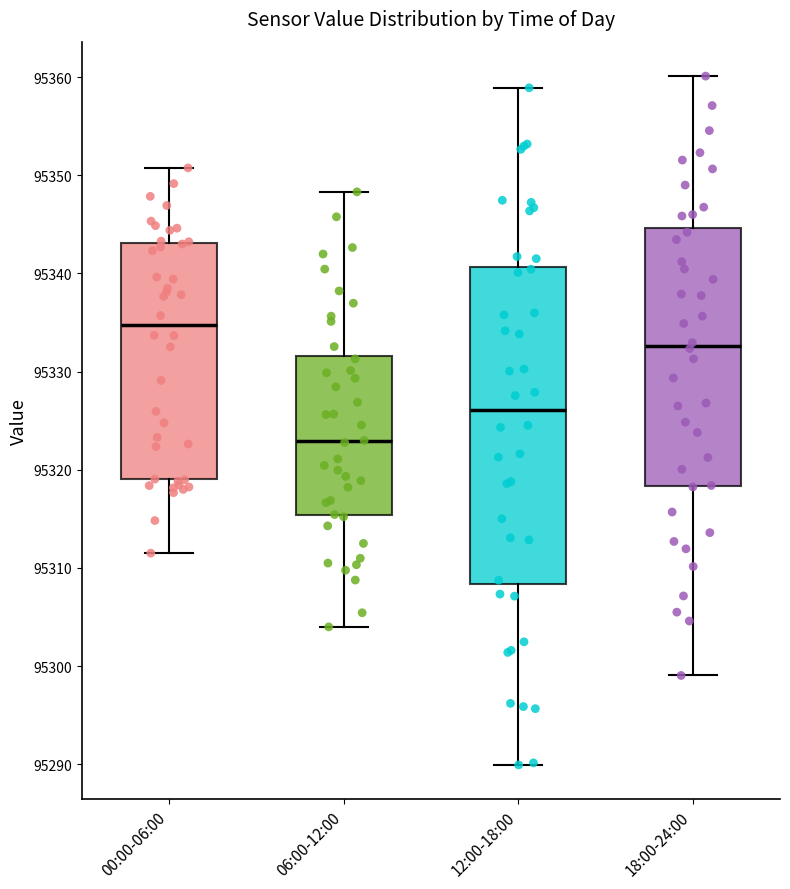

Where does the median line of the box for 00:00-06:00 sit on the y-axis? The values are not printed on the chart, so give them approximately, as read against the axis.

95335